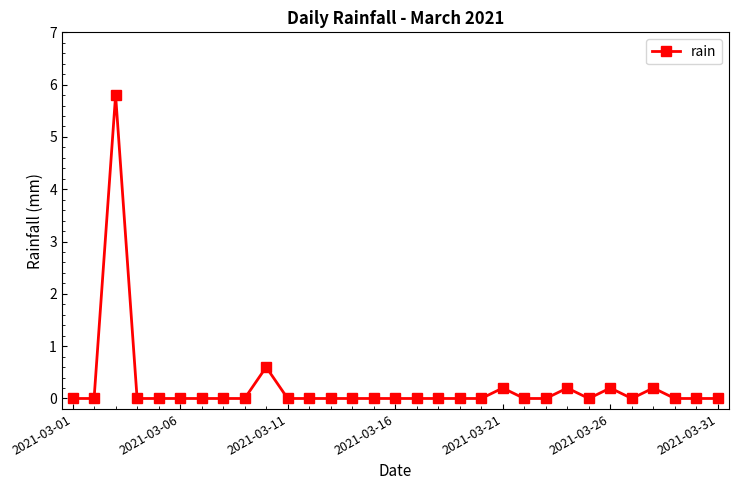

True or false: the data has more than 2 interior local peaks.

True